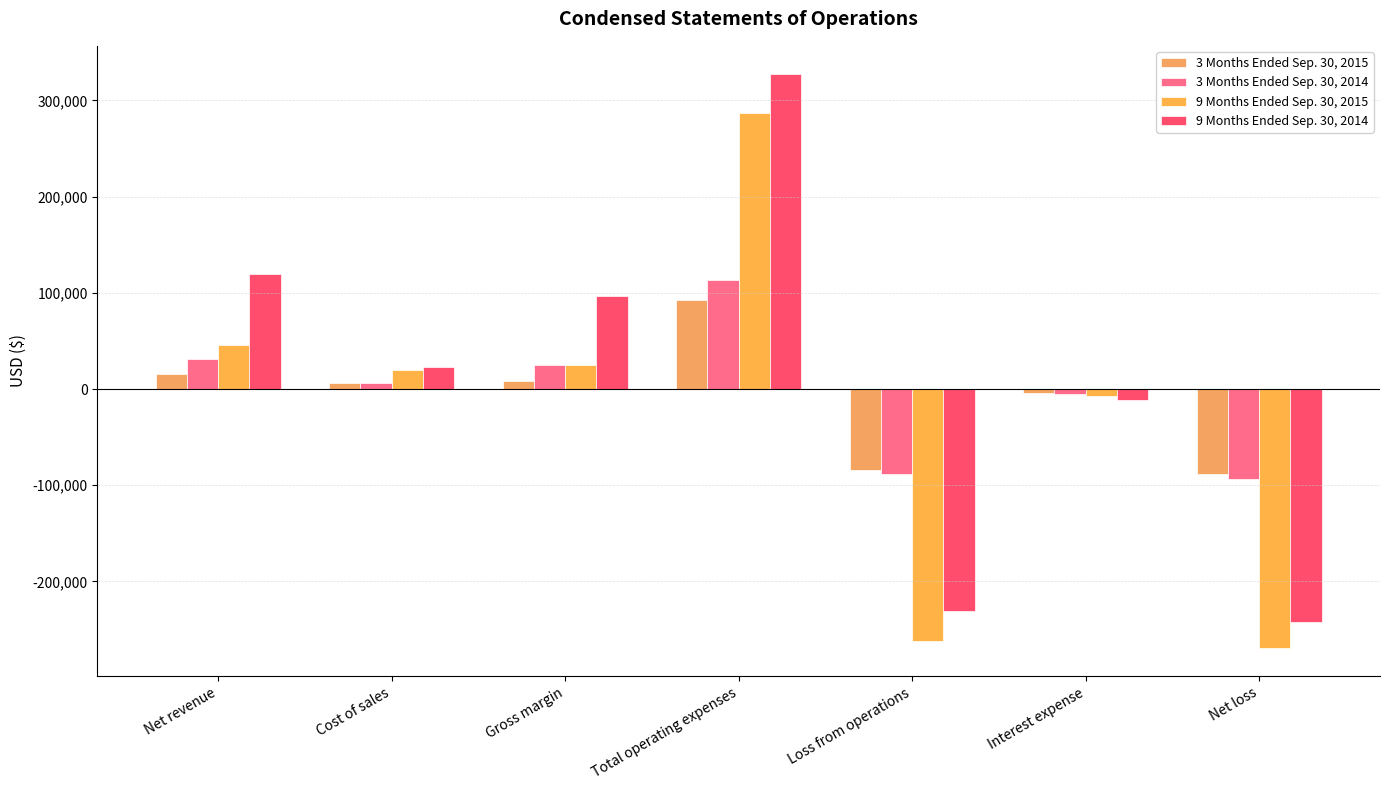

Which series has the largest range (max minus min)?

9 Months Ended Sep. 30, 2014